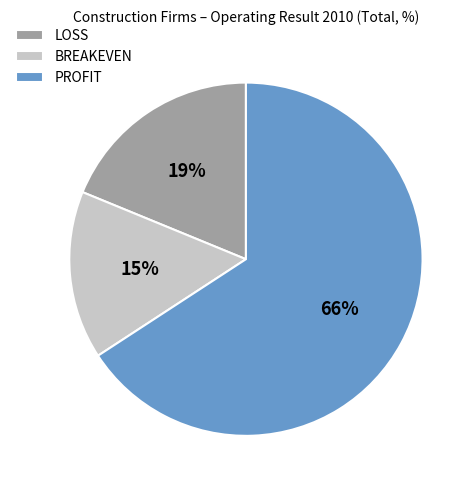

Which slice is the largest?

PROFIT